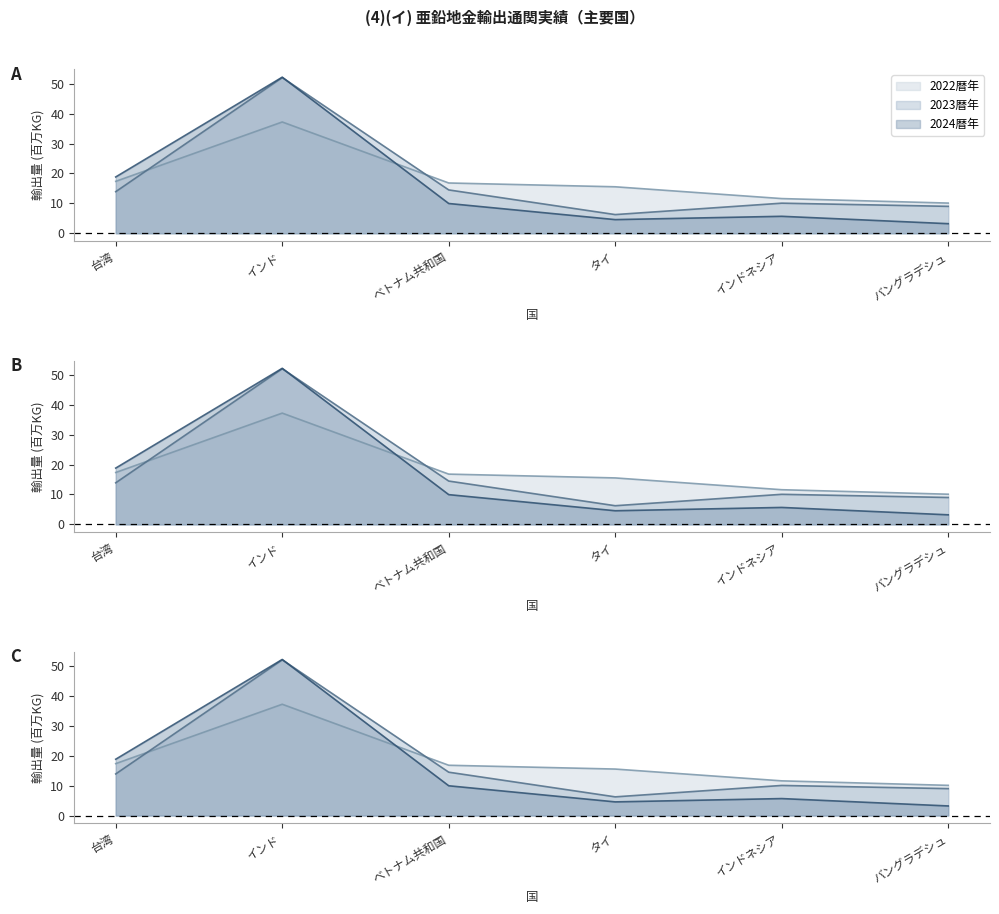

Which has a higher value, 台湾 or インドネシア?

台湾